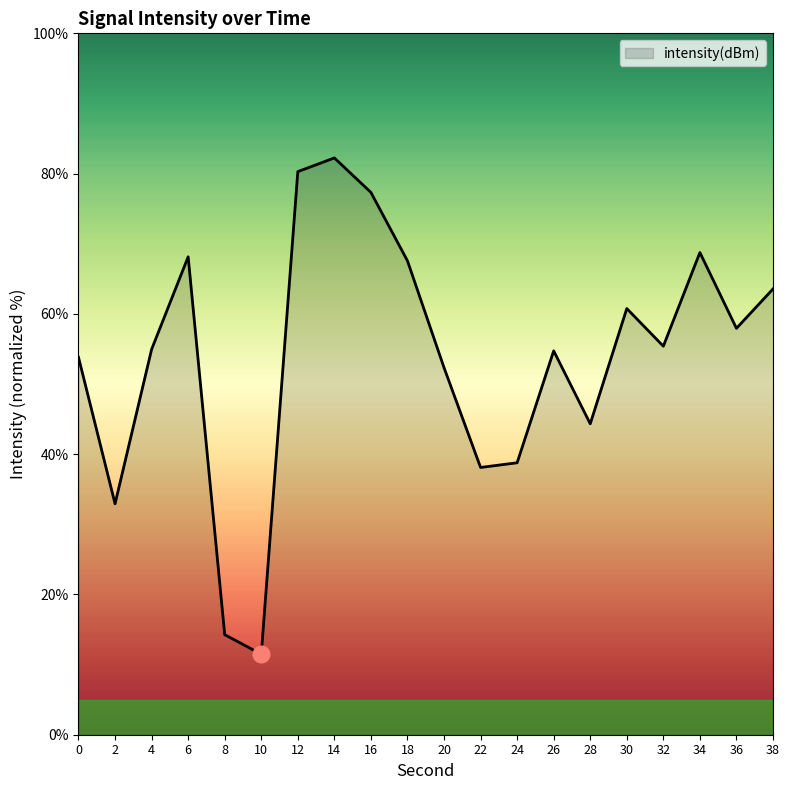

Which label corresponds to the smallest value in the chart?

10